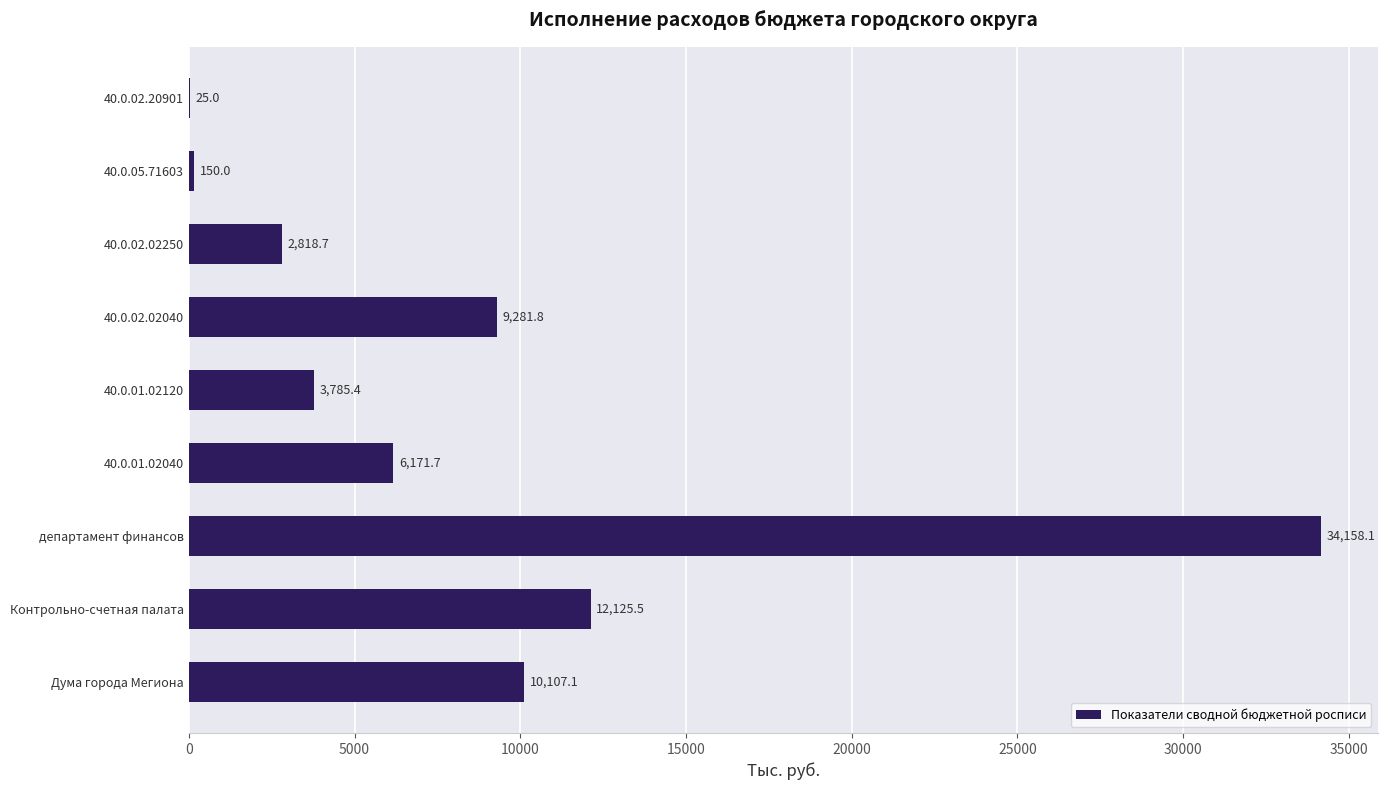

Which label corresponds to the largest value in the chart?

департамент финансов